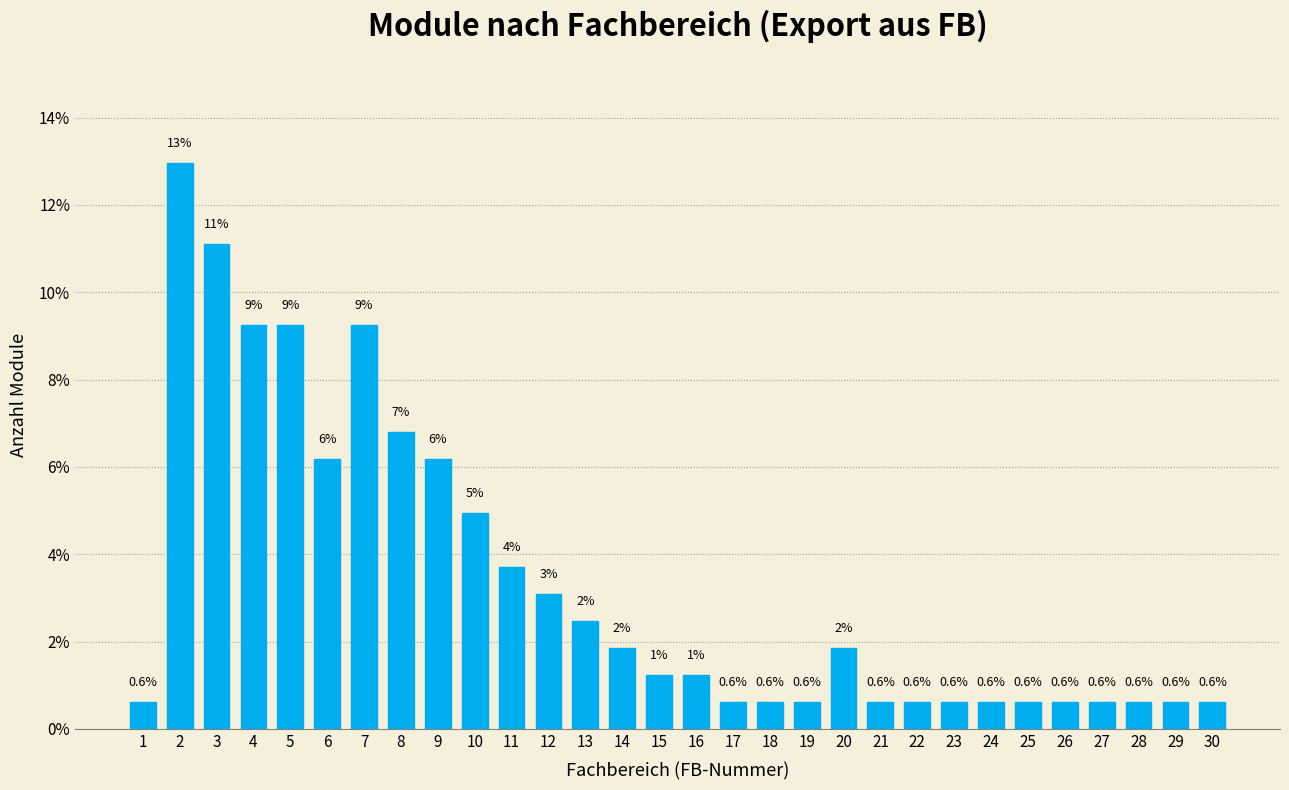

What is the value of the 7th bar from the left?

9.3